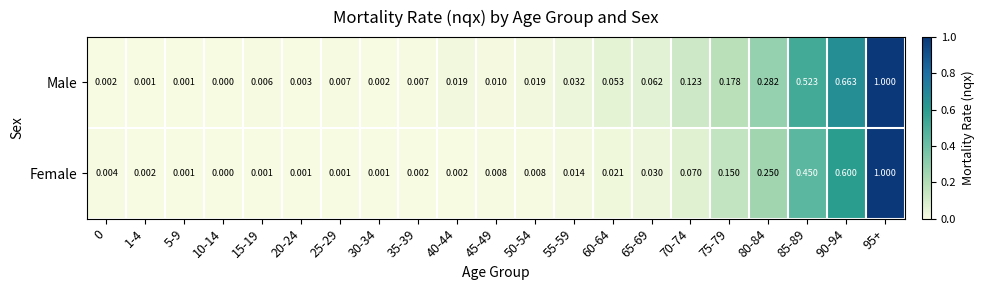

Is the value of Female at 60-64 greater than the value of Male at 95+?

No